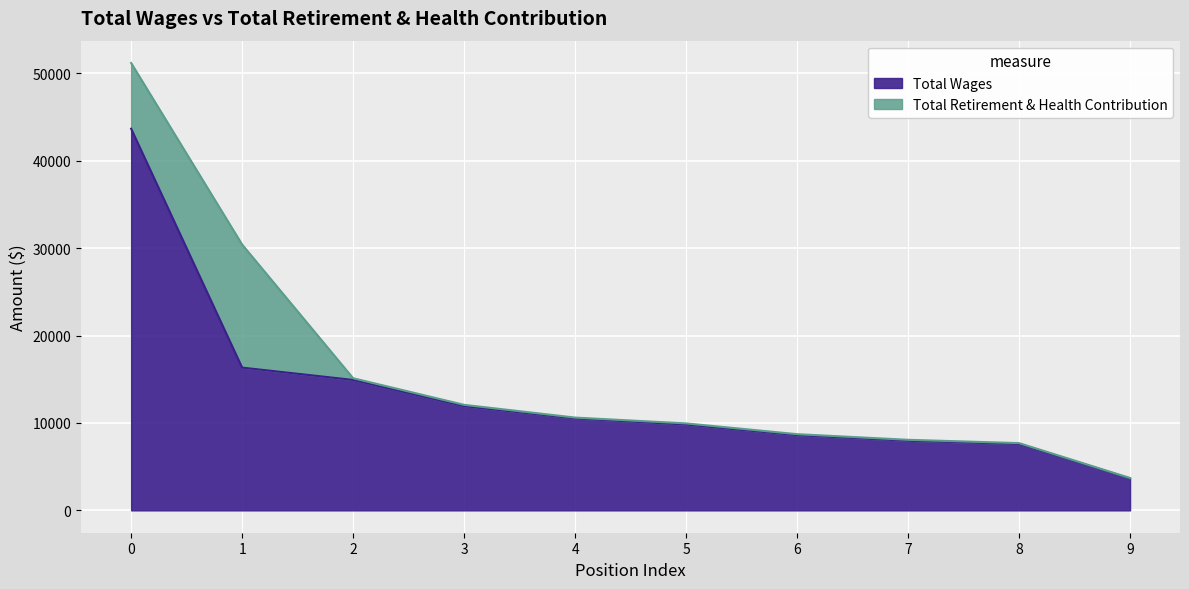

What is the sum of all values?

135005